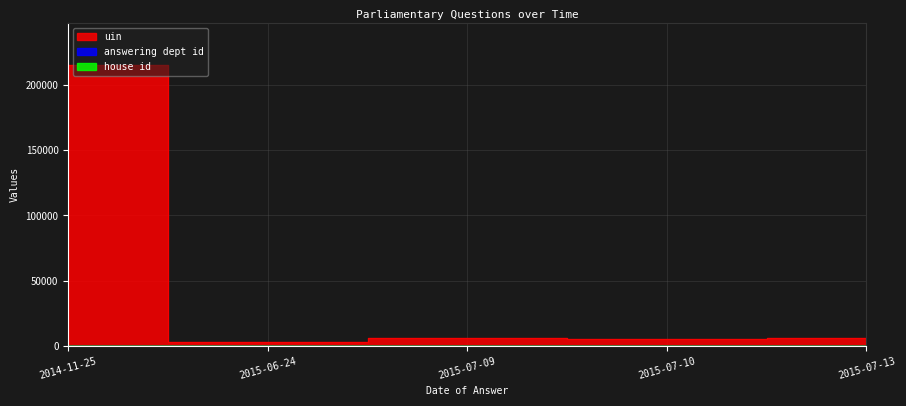

True or false: answering dept id and uin cross at least once.

False